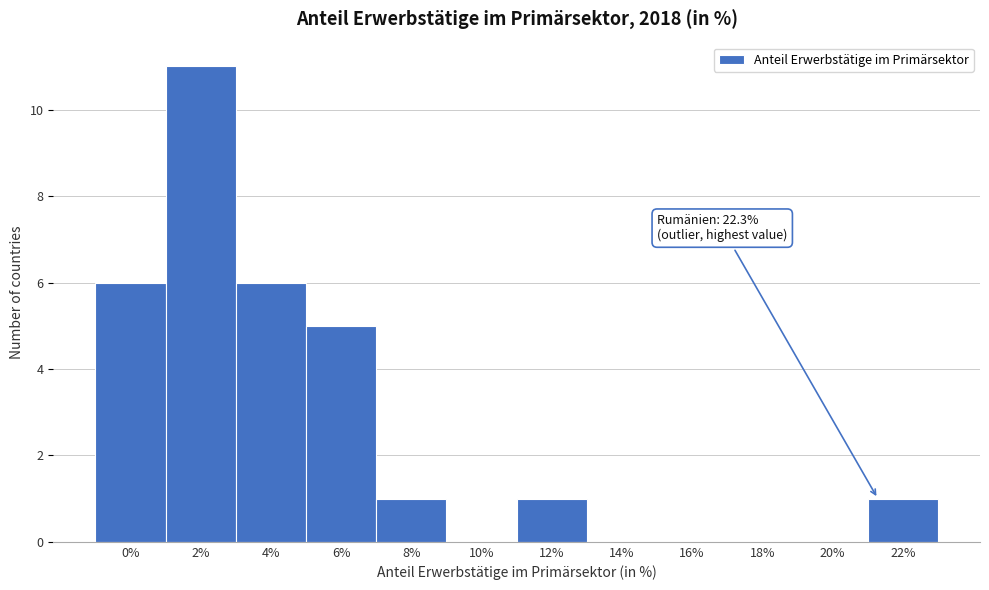

Reading left to right, transcribe all the data shown in this chart.

0%=6	2%=11	4%=6	6%=5	8%=1	10%=0	12%=1	14%=0	16%=0	18%=0	20%=0	22%=1